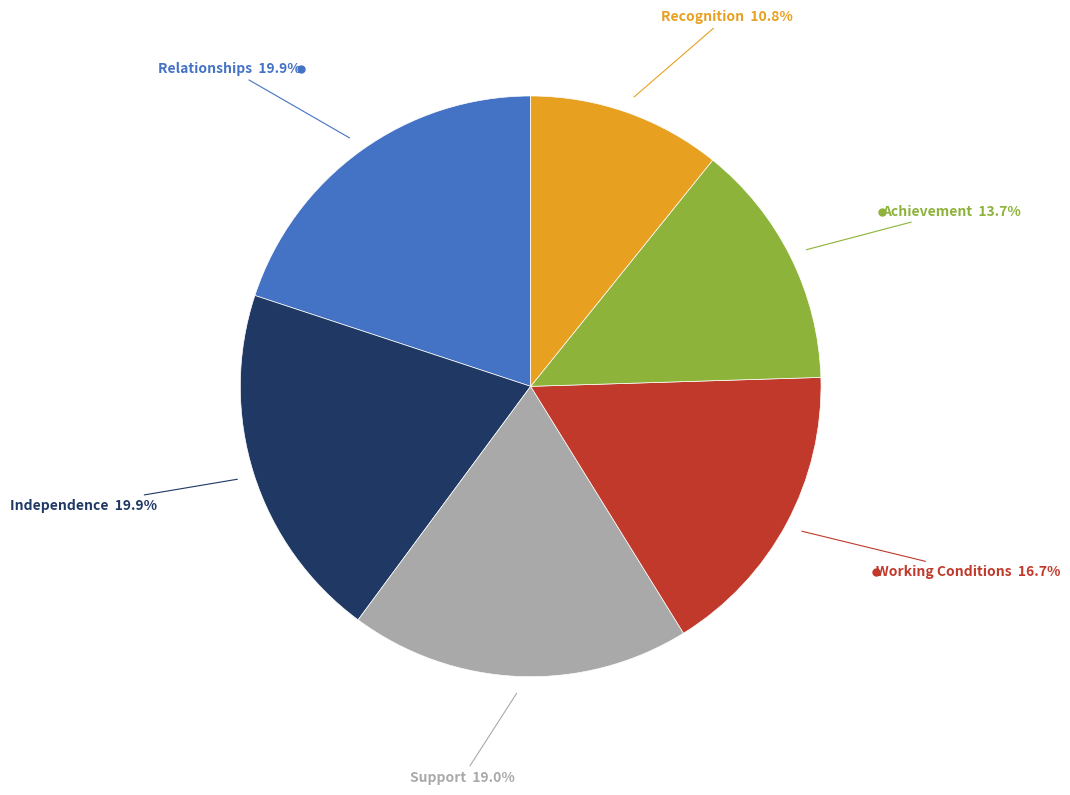

Is there a majority slice in this chart?

No